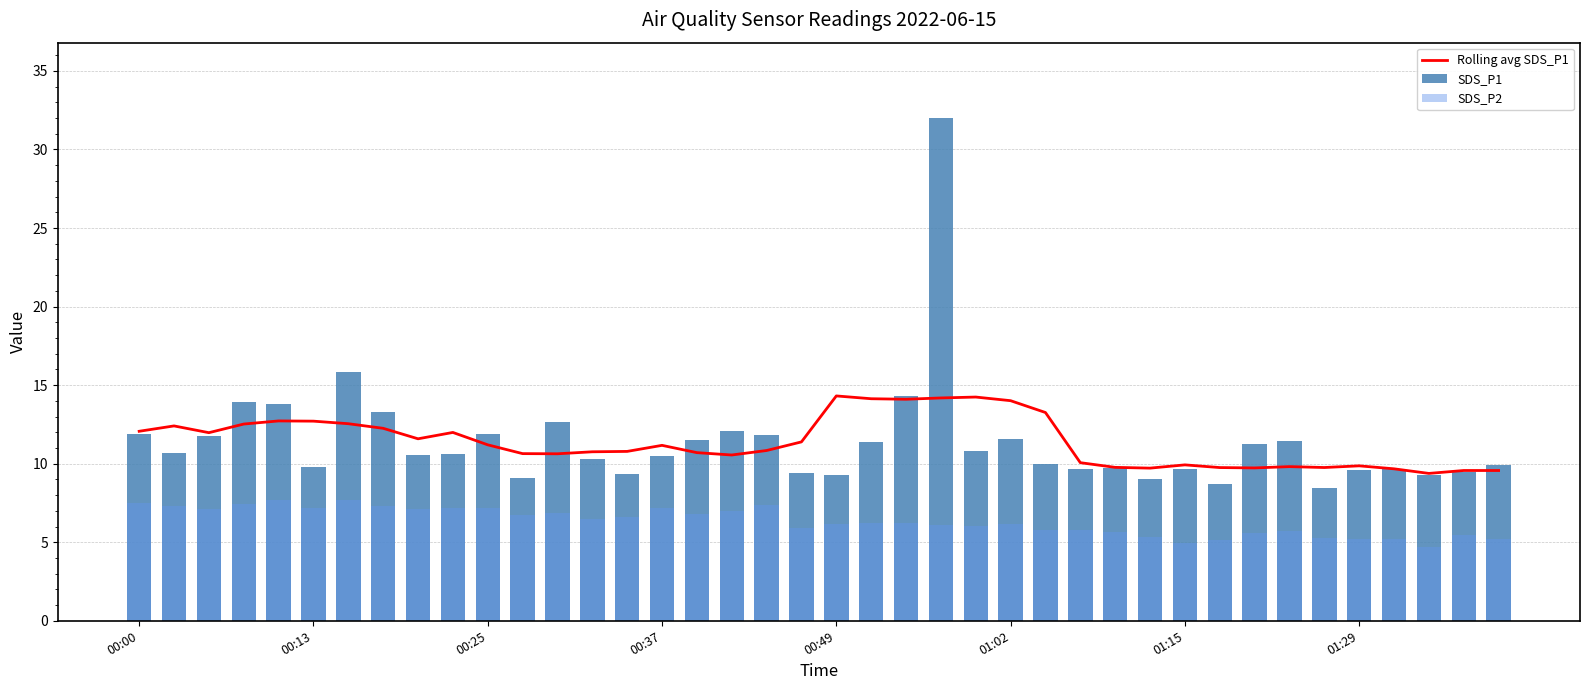

How many values in the SDS_P2 series are below 6?

15